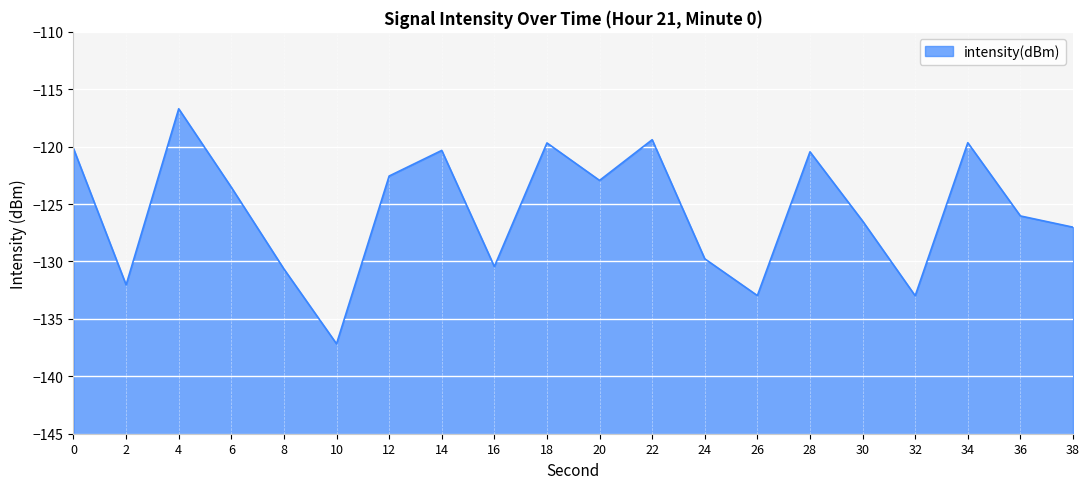

What is the difference between the maximum and minimum values?

20.5